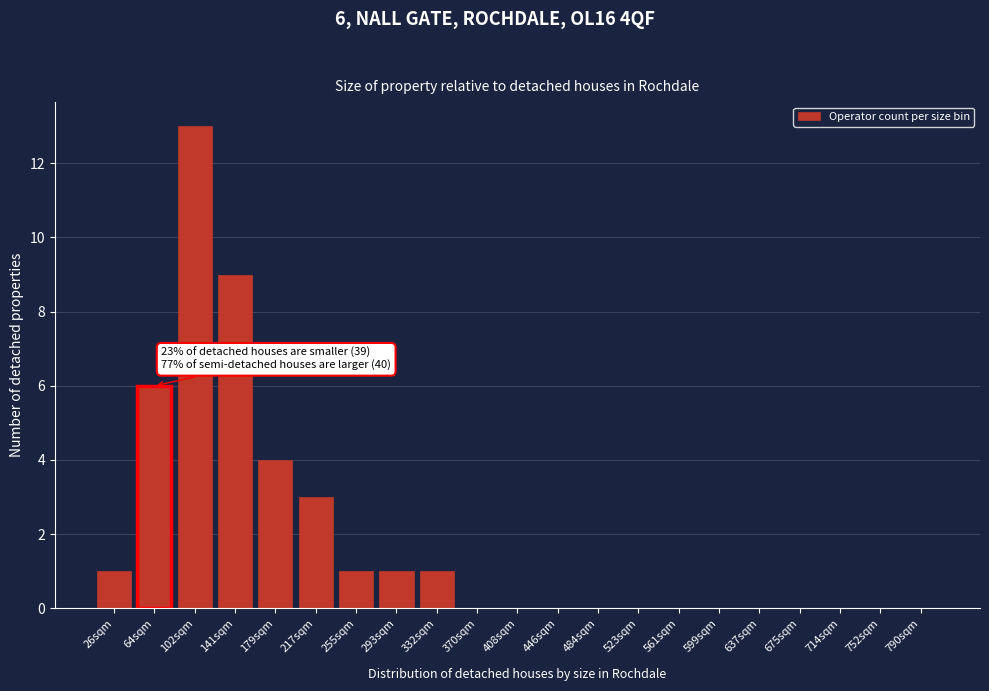

Reading left to right, what are all the values shown in this chart?

26sqm=1	64sqm=6	102sqm=13	141sqm=9	179sqm=4	217sqm=3	255sqm=1	293sqm=1	332sqm=1	370sqm=0	408sqm=0	446sqm=0	484sqm=0	523sqm=0	561sqm=0	599sqm=0	637sqm=0	675sqm=0	714sqm=0	752sqm=0	790sqm=0